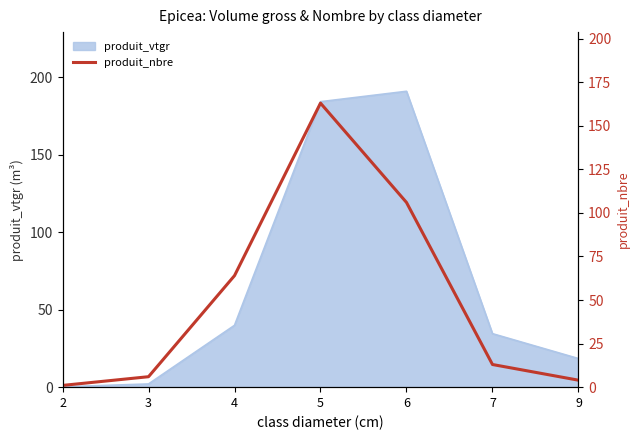

Reading left to right, extract all data points from this chart.

2=1	3=6	4=64	5=163	6=106	7=13	9=4